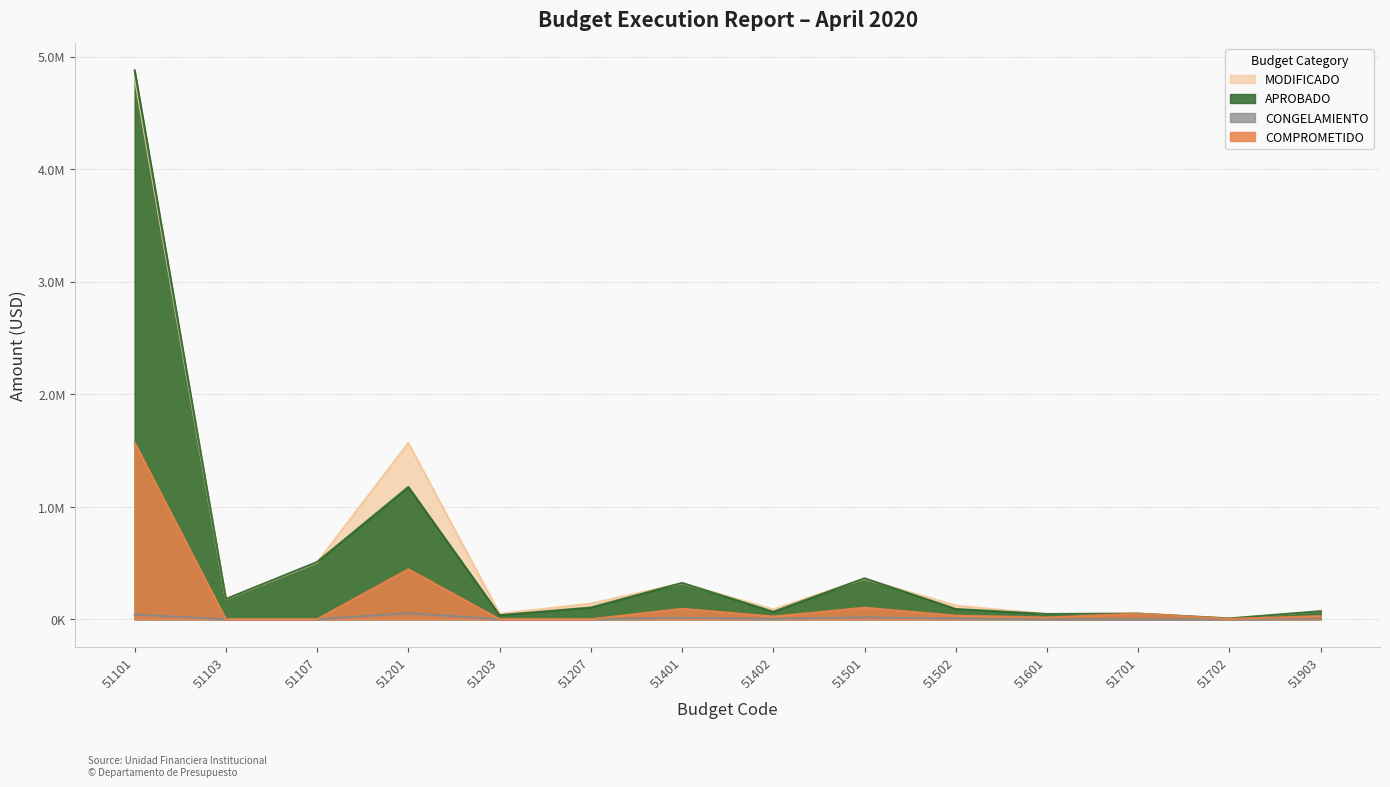

Reading right to left, list all the values displayed in this chart.

MODIFICADO: 51903=71450.0	51702=7285.0	51701=50055.0	51601=46630.0	51502=121439.4	51501=358941.0	51402=87688.1	51401=319645.0	51207=139100.0	51203=48829.0	51201=1566896.0	51107=503750.0	51103=177945.0	51101=4816980.0
APROBADO: 51903=71450.0	51702=7285.0	51701=50055.0	51601=46630.0	51502=91095.0	51501=363715.0	51402=66410.0	51401=322945.0	51207=104000.0	51203=36510.0	51201=1175355.0	51107=508950.0	51103=179770.0	51101=4878580.0
CONGELAMIENTO: 51903=6432.2	51702=1.0	51701=6.8	51601=0.4	51502=6422.6	51501=17003.3	51402=3719.0	51401=13410.6	51207=0.0	51203=0.0	51201=53853.4	51107=0.0	51103=0.0	51101=40803.3
COMPROMETIDO: 51903=27667.8	51702=3556.0	51701=50048.2	51601=15543.0	51502=32218.5	51501=102933.2	51402=24220.8	51401=93337.7	51207=0.0	51203=0.0	51201=444715.5	51107=0.0	51103=0.0	51101=1568589.9